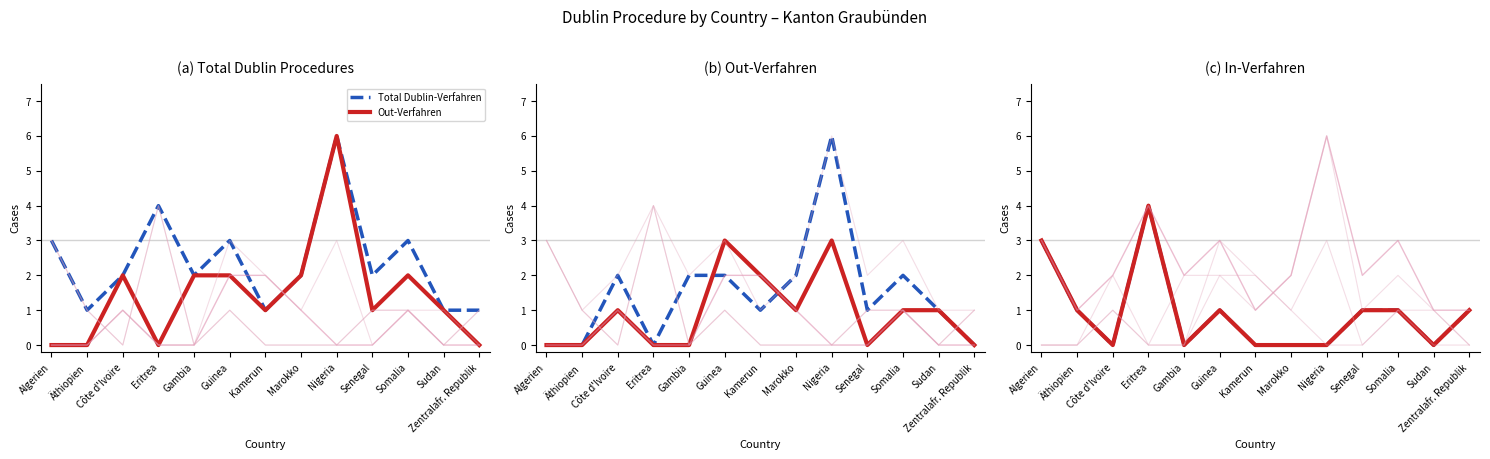

How many values in the In-Verfahren (col_3) series are below 1?

6